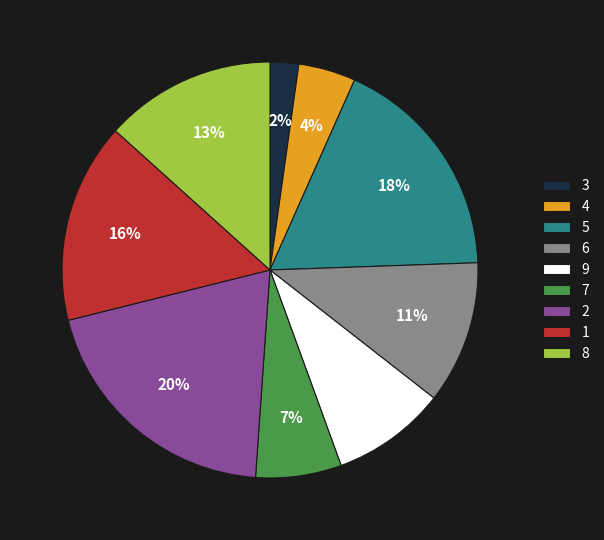

What is the largest slice in the pie chart?

2